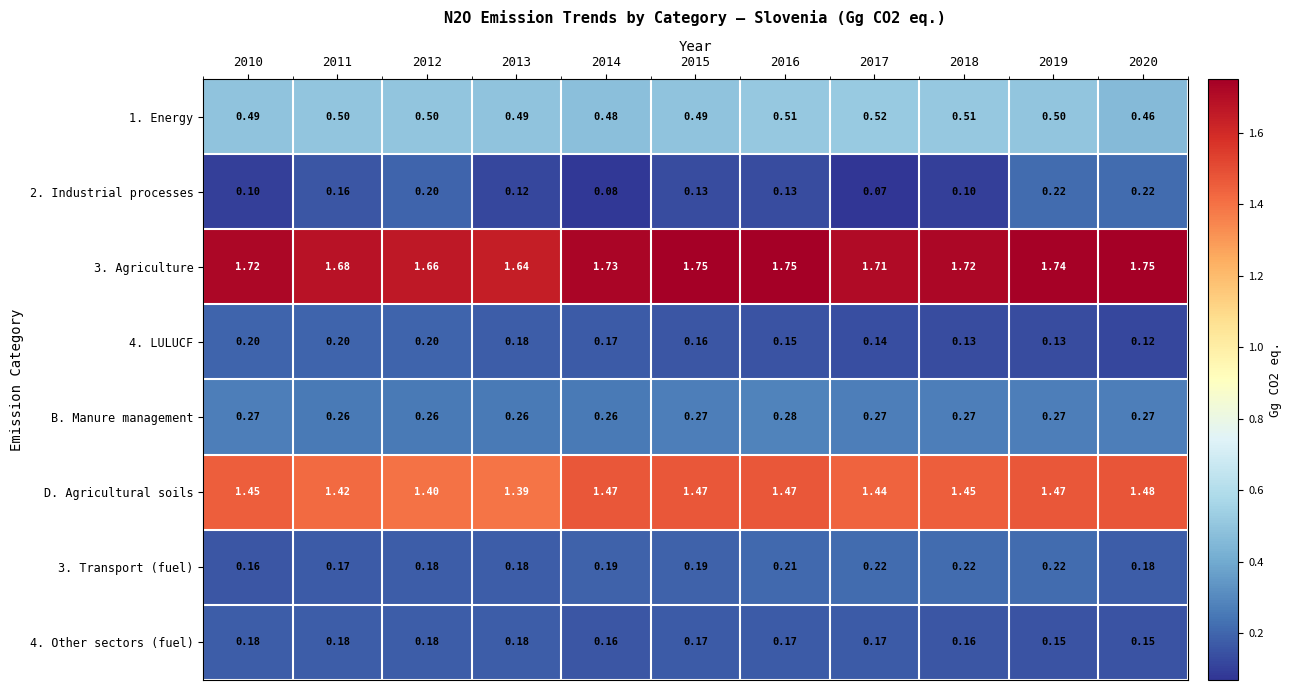

Reading left to right, transcribe all the data shown in this chart.

1. Energy: 2010=0.5	2011=0.5	2012=0.5	2013=0.5	2014=0.5	2015=0.5	2016=0.5	2017=0.5	2018=0.5	2019=0.5	2020=0.5
2. Industrial processes: 2010=0.1	2011=0.2	2012=0.2	2013=0.1	2014=0.1	2015=0.1	2016=0.1	2017=0.1	2018=0.1	2019=0.2	2020=0.2
3. Agriculture: 2010=1.7	2011=1.7	2012=1.7	2013=1.6	2014=1.7	2015=1.8	2016=1.8	2017=1.7	2018=1.7	2019=1.7	2020=1.8
4. LULUCF: 2010=0.2	2011=0.2	2012=0.2	2013=0.2	2014=0.2	2015=0.2	2016=0.1	2017=0.1	2018=0.1	2019=0.1	2020=0.1
B. Manure management: 2010=0.3	2011=0.3	2012=0.3	2013=0.3	2014=0.3	2015=0.3	2016=0.3	2017=0.3	2018=0.3	2019=0.3	2020=0.3
D. Agricultural soils: 2010=1.4	2011=1.4	2012=1.4	2013=1.4	2014=1.5	2015=1.5	2016=1.5	2017=1.4	2018=1.4	2019=1.5	2020=1.5
3. Transport (fuel): 2010=0.2	2011=0.2	2012=0.2	2013=0.2	2014=0.2	2015=0.2	2016=0.2	2017=0.2	2018=0.2	2019=0.2	2020=0.2
4. Other sectors (fuel): 2010=0.2	2011=0.2	2012=0.2	2013=0.2	2014=0.2	2015=0.2	2016=0.2	2017=0.2	2018=0.2	2019=0.1	2020=0.1